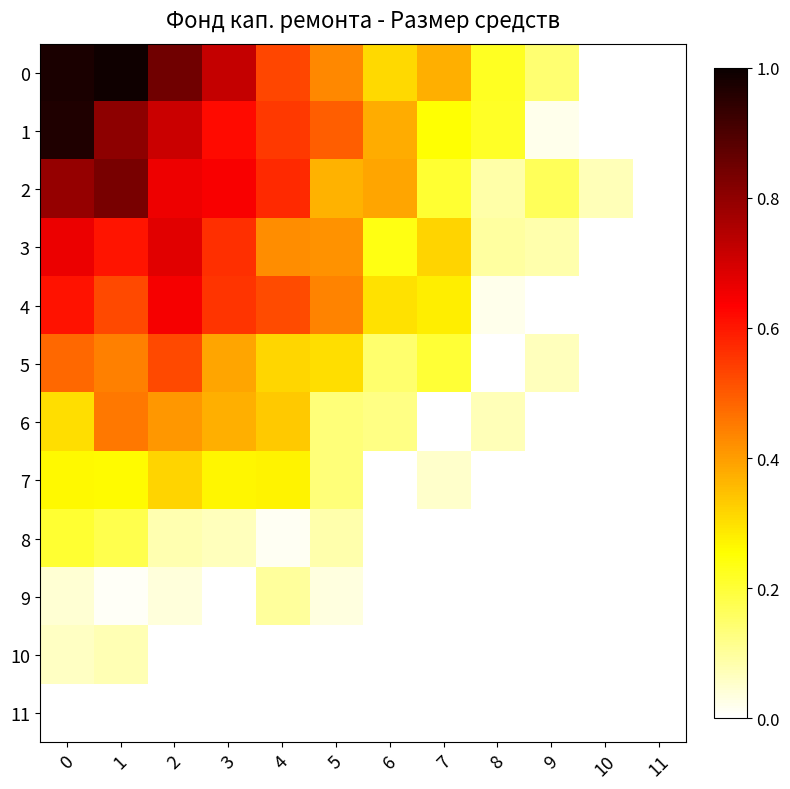

Which has a higher value, 3 or 5?

3